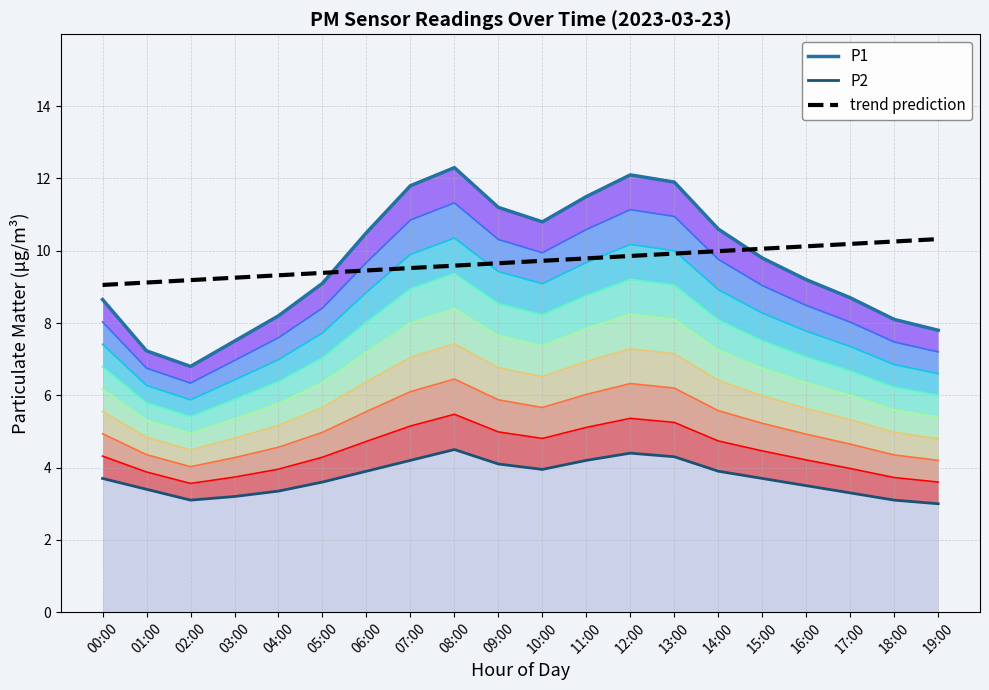

How many values in the P1 series are below 9?

8